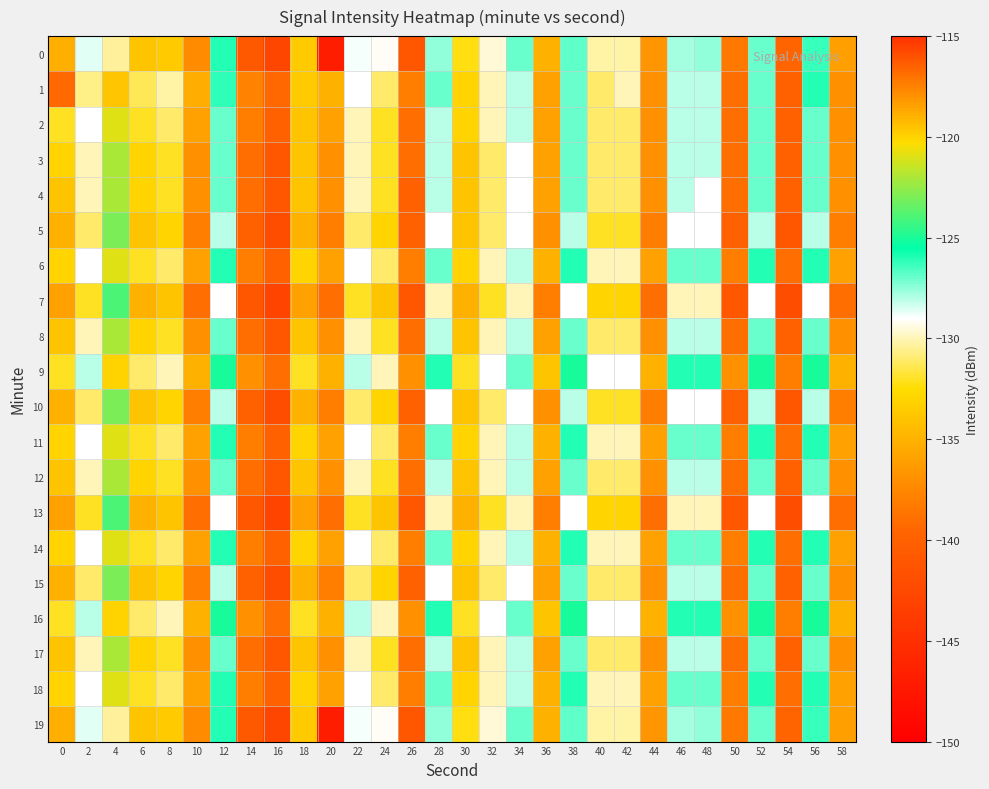

Reading right to left, transcribe all the data shown in this chart.

0: 58=-136.1	56=-126.3	54=-139.6	52=-127.0	50=-138.3	48=-127.5	46=-127.8	44=-136.6	42=-130.3	40=-130.3	38=-126.8	36=-135.0	34=-127.0	32=-129.6	30=-132.3	28=-127.5	26=-141.0	24=-129.2	22=-128.9	20=-146.9	18=-133.5	16=-142.6	14=-140.8	12=-126.1	10=-137.2	8=-133.5	6=-134.0	4=-130.4	2=-128.6	0=-135.2
1: 58=-137.0	56=-126.0	54=-140.0	52=-127.0	50=-139.0	48=-128.0	46=-128.0	44=-137.0	42=-130.0	40=-131.0	38=-127.0	36=-136.0	34=-128.0	32=-130.0	30=-133.0	28=-127.0	26=-138.0	24=-131.0	22=-129.0	20=-135.0	18=-133.6	16=-139.4	14=-137.7	12=-126.2	10=-135.3	8=-130.3	6=-131.4	4=-119.6	2=-130.6	0=-139.3
2: 58=-137.0	56=-127.0	54=-140.0	52=-127.0	50=-139.0	48=-128.0	46=-128.0	44=-137.0	42=-131.0	40=-131.0	38=-127.0	36=-136.0	34=-128.0	32=-130.0	30=-133.0	28=-128.0	26=-139.0	24=-132.0	22=-130.0	20=-136.0	18=-134.0	16=-140.0	14=-138.0	12=-127.0	10=-136.0	8=-131.0	6=-132.0	4=-121.0	2=-129.0	0=-132.0
3: 58=-137.0	56=-127.0	54=-140.0	52=-127.0	50=-139.0	48=-128.0	46=-128.0	44=-137.0	42=-131.0	40=-131.0	38=-127.0	36=-136.0	34=-129.0	32=-131.0	30=-134.0	28=-128.0	26=-139.0	24=-132.0	22=-130.0	20=-137.0	18=-134.0	16=-141.0	14=-139.0	12=-127.0	10=-137.0	8=-132.0	6=-133.0	4=-122.0	2=-130.0	0=-133.0
4: 58=-137.0	56=-127.0	54=-140.0	52=-127.0	50=-139.0	48=-129.0	46=-128.0	44=-137.0	42=-131.0	40=-131.0	38=-127.0	36=-136.0	34=-129.0	32=-131.0	30=-134.0	28=-128.0	26=-140.0	24=-132.0	22=-130.0	20=-137.0	18=-134.0	16=-141.0	14=-139.0	12=-127.0	10=-137.0	8=-132.0	6=-133.0	4=-122.0	2=-130.0	0=-134.0
5: 58=-138.0	56=-128.0	54=-141.0	52=-128.0	50=-140.0	48=-129.0	46=-129.0	44=-138.0	42=-132.0	40=-132.0	38=-128.0	36=-137.0	34=-129.0	32=-131.0	30=-134.0	28=-129.0	26=-140.0	24=-133.0	22=-131.0	20=-138.0	18=-135.0	16=-142.0	14=-140.0	12=-128.0	10=-138.0	8=-133.0	6=-134.0	4=-123.0	2=-131.0	0=-135.0
6: 58=-136.0	56=-126.0	54=-139.0	52=-126.0	50=-138.0	48=-127.0	46=-127.0	44=-136.0	42=-130.0	40=-130.0	38=-126.0	36=-135.0	34=-128.0	32=-130.0	30=-133.0	28=-127.0	26=-138.0	24=-131.0	22=-129.0	20=-136.0	18=-133.0	16=-140.0	14=-138.0	12=-126.0	10=-136.0	8=-131.0	6=-132.0	4=-121.0	2=-129.0	0=-133.0
7: 58=-139.0	56=-129.0	54=-142.0	52=-129.0	50=-141.0	48=-130.0	46=-130.0	44=-139.0	42=-133.0	40=-133.0	38=-129.0	36=-138.0	34=-130.0	32=-132.0	30=-135.0	28=-130.0	26=-141.0	24=-134.0	22=-132.0	20=-139.0	18=-136.0	16=-143.0	14=-141.0	12=-129.0	10=-139.0	8=-134.0	6=-135.0	4=-124.0	2=-132.0	0=-136.0
8: 58=-137.0	56=-127.0	54=-140.0	52=-127.0	50=-139.0	48=-128.0	46=-128.0	44=-137.0	42=-131.0	40=-131.0	38=-127.0	36=-136.0	34=-128.0	32=-130.0	30=-134.0	28=-128.0	26=-139.0	24=-132.0	22=-130.0	20=-137.0	18=-134.0	16=-141.0	14=-139.0	12=-127.0	10=-137.0	8=-132.0	6=-133.0	4=-122.0	2=-130.0	0=-134.0
9: 58=-135.0	56=-125.0	54=-138.0	52=-125.0	50=-137.0	48=-126.0	46=-126.0	44=-135.0	42=-129.0	40=-129.0	38=-125.0	36=-134.0	34=-127.0	32=-129.0	30=-132.0	28=-126.0	26=-137.0	24=-130.0	22=-128.0	20=-135.0	18=-132.0	16=-139.0	14=-137.0	12=-125.0	10=-135.0	8=-130.0	6=-131.0	4=-120.0	2=-128.0	0=-132.0
10: 58=-138.0	56=-128.0	54=-141.0	52=-128.0	50=-140.0	48=-129.0	46=-129.0	44=-138.0	42=-132.0	40=-132.0	38=-128.0	36=-137.0	34=-129.0	32=-131.0	30=-134.0	28=-129.0	26=-140.0	24=-133.0	22=-131.0	20=-138.0	18=-135.0	16=-142.0	14=-140.0	12=-128.0	10=-138.0	8=-133.0	6=-134.0	4=-123.0	2=-131.0	0=-135.0
11: 58=-136.0	56=-126.0	54=-139.0	52=-126.0	50=-138.0	48=-127.0	46=-127.0	44=-136.0	42=-130.0	40=-130.0	38=-126.0	36=-135.0	34=-128.0	32=-130.0	30=-133.0	28=-127.0	26=-138.0	24=-131.0	22=-129.0	20=-136.0	18=-133.0	16=-140.0	14=-138.0	12=-126.0	10=-136.0	8=-131.0	6=-132.0	4=-121.0	2=-129.0	0=-133.0
12: 58=-137.0	56=-127.0	54=-140.0	52=-127.0	50=-139.0	48=-128.0	46=-128.0	44=-137.0	42=-131.0	40=-131.0	38=-127.0	36=-136.0	34=-128.0	32=-130.0	30=-134.0	28=-128.0	26=-139.0	24=-132.0	22=-130.0	20=-137.0	18=-134.0	16=-141.0	14=-139.0	12=-127.0	10=-137.0	8=-132.0	6=-133.0	4=-122.0	2=-130.0	0=-134.0
13: 58=-139.0	56=-129.0	54=-142.0	52=-129.0	50=-141.0	48=-130.0	46=-130.0	44=-139.0	42=-133.0	40=-133.0	38=-129.0	36=-138.0	34=-130.0	32=-132.0	30=-135.0	28=-130.0	26=-141.0	24=-134.0	22=-132.0	20=-139.0	18=-136.0	16=-143.0	14=-141.0	12=-129.0	10=-139.0	8=-134.0	6=-135.0	4=-124.0	2=-132.0	0=-136.0
14: 58=-136.0	56=-126.0	54=-139.0	52=-126.0	50=-138.0	48=-127.0	46=-127.0	44=-136.0	42=-130.0	40=-130.0	38=-126.0	36=-135.0	34=-128.0	32=-130.0	30=-133.0	28=-127.0	26=-138.0	24=-131.0	22=-129.0	20=-136.0	18=-133.0	16=-140.0	14=-138.0	12=-126.0	10=-136.0	8=-131.0	6=-132.0	4=-121.0	2=-129.0	0=-133.0
15: 58=-137.0	56=-127.0	54=-140.0	52=-127.0	50=-139.0	48=-128.0	46=-128.0	44=-137.0	42=-131.0	40=-131.0	38=-127.0	36=-136.0	34=-129.0	32=-131.0	30=-134.0	28=-129.0	26=-140.0	24=-133.0	22=-131.0	20=-138.0	18=-135.0	16=-142.0	14=-140.0	12=-128.0	10=-138.0	8=-133.0	6=-134.0	4=-123.0	2=-131.0	0=-135.0
16: 58=-135.0	56=-125.0	54=-138.0	52=-125.0	50=-137.0	48=-126.0	46=-126.0	44=-135.0	42=-129.0	40=-129.0	38=-125.0	36=-134.0	34=-127.0	32=-129.0	30=-132.0	28=-126.0	26=-137.0	24=-130.0	22=-128.0	20=-135.0	18=-132.0	16=-139.0	14=-137.0	12=-125.0	10=-135.0	8=-130.0	6=-131.0	4=-120.0	2=-128.0	0=-132.0
17: 58=-137.0	56=-127.0	54=-140.0	52=-127.0	50=-139.0	48=-128.0	46=-128.0	44=-137.0	42=-131.0	40=-131.0	38=-127.0	36=-136.0	34=-128.0	32=-130.0	30=-134.0	28=-128.0	26=-139.0	24=-132.0	22=-130.0	20=-137.0	18=-134.0	16=-141.0	14=-139.0	12=-127.0	10=-137.0	8=-132.0	6=-133.0	4=-122.0	2=-130.0	0=-134.0
18: 58=-136.0	56=-126.0	54=-139.0	52=-126.0	50=-138.0	48=-127.0	46=-127.0	44=-136.0	42=-130.0	40=-130.0	38=-126.0	36=-135.0	34=-128.0	32=-130.0	30=-133.0	28=-127.0	26=-138.0	24=-131.0	22=-129.0	20=-136.0	18=-133.0	16=-140.0	14=-138.0	12=-126.0	10=-136.0	8=-131.0	6=-132.0	4=-121.0	2=-129.0	0=-133.0
19: 58=-136.1	56=-126.3	54=-139.6	52=-127.0	50=-138.3	48=-127.5	46=-127.8	44=-136.6	42=-130.3	40=-130.3	38=-126.8	36=-135.0	34=-127.0	32=-129.6	30=-132.3	28=-127.5	26=-141.0	24=-129.2	22=-128.9	20=-146.9	18=-133.5	16=-142.6	14=-140.8	12=-126.1	10=-137.2	8=-133.5	6=-134.0	4=-130.4	2=-128.6	0=-135.2